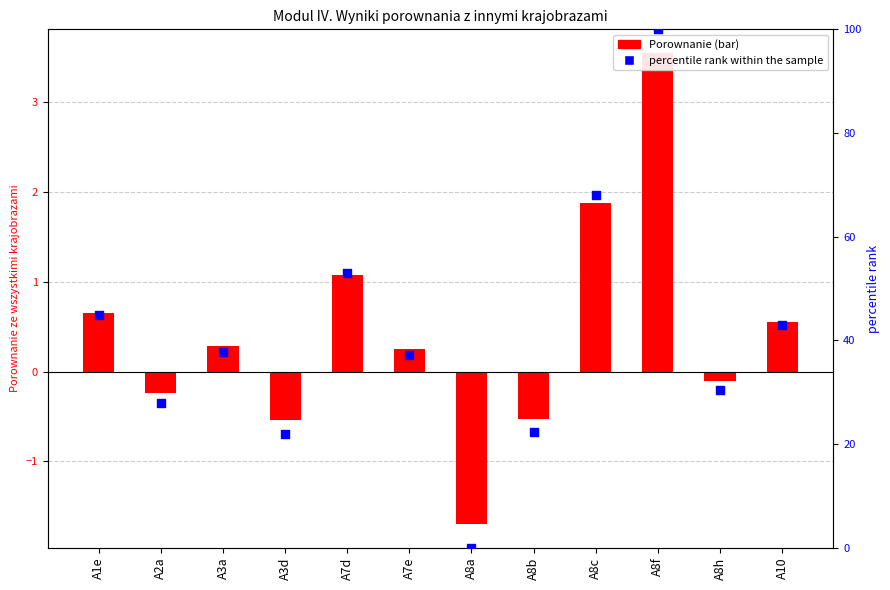

Which series has the widest spread of Y values?

percentile rank within the sample